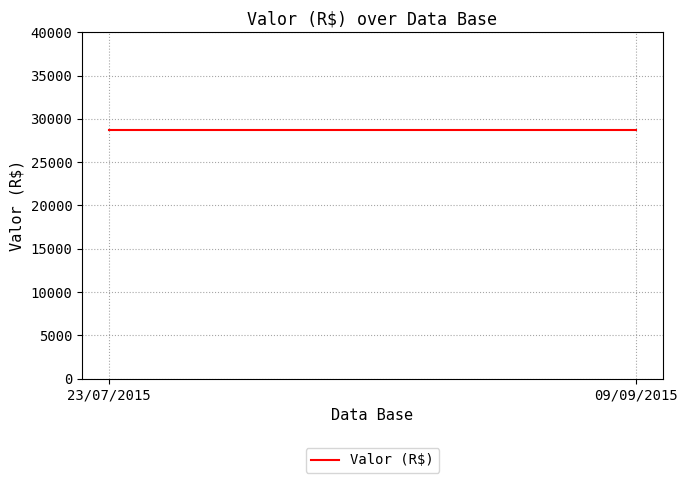

What is the ratio of the value at 23/07/2015 to the value at 09/09/2015?

1.0